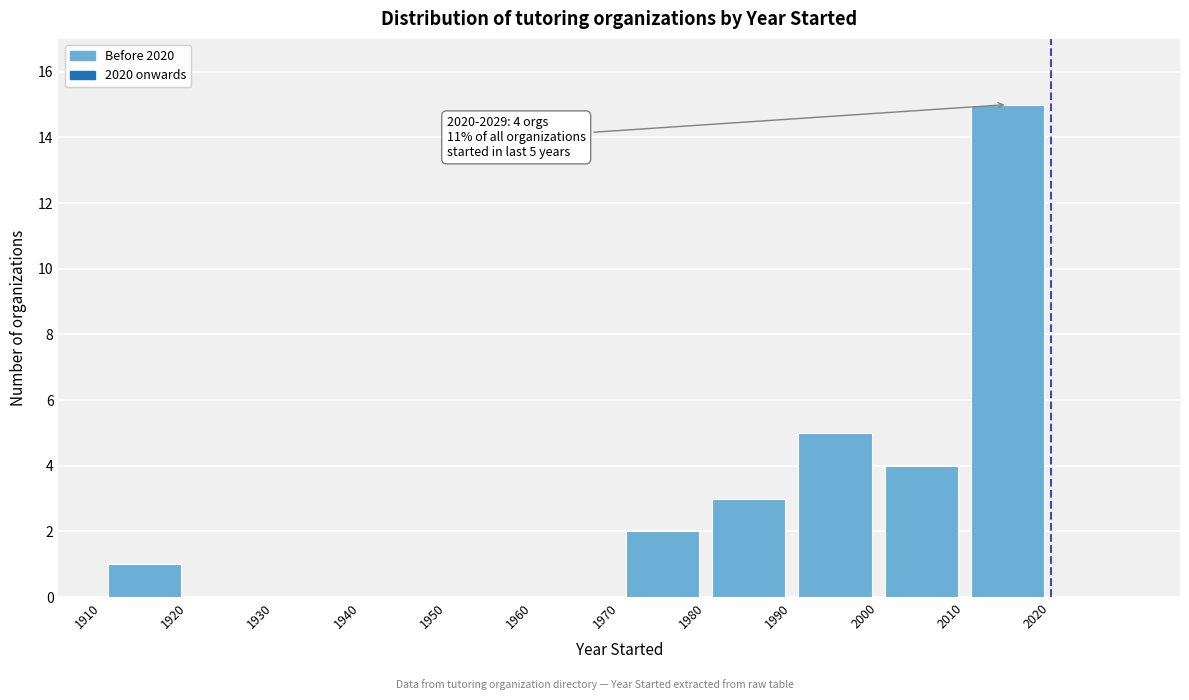

Over which range of the x-axis is the bar tallest?

2010 to 2020